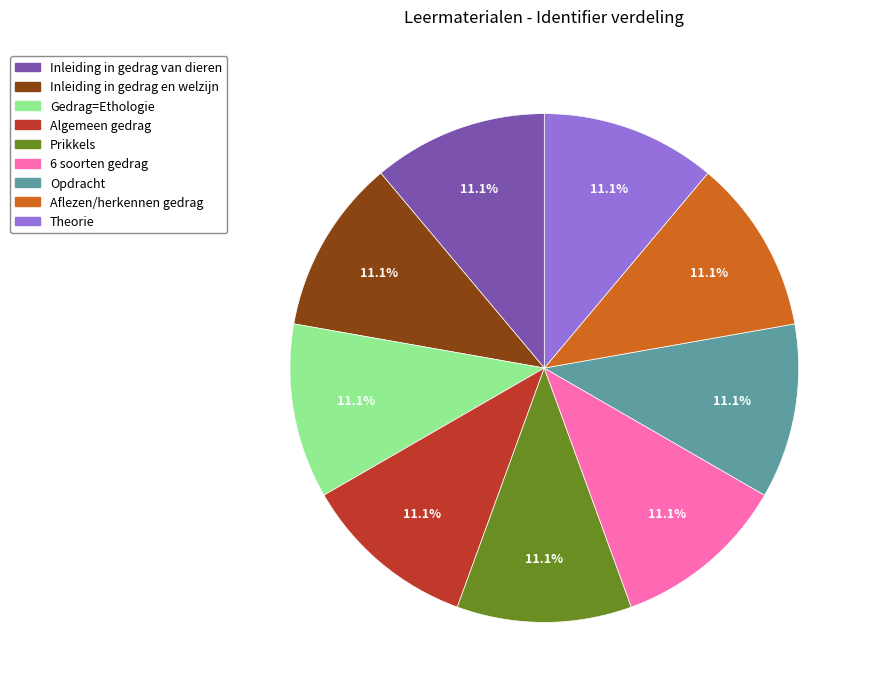

What is the ratio of the value at Algemeen gedrag to the value at Aflezen/herkennen gedrag?

1.0